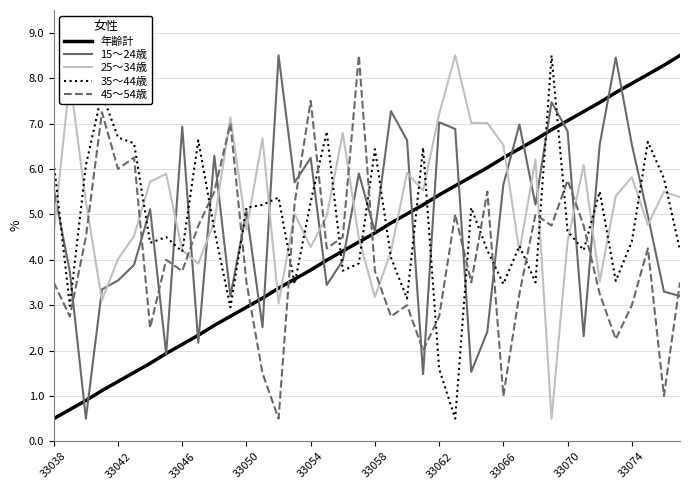

What is the minimum value shown in the chart?

0.5